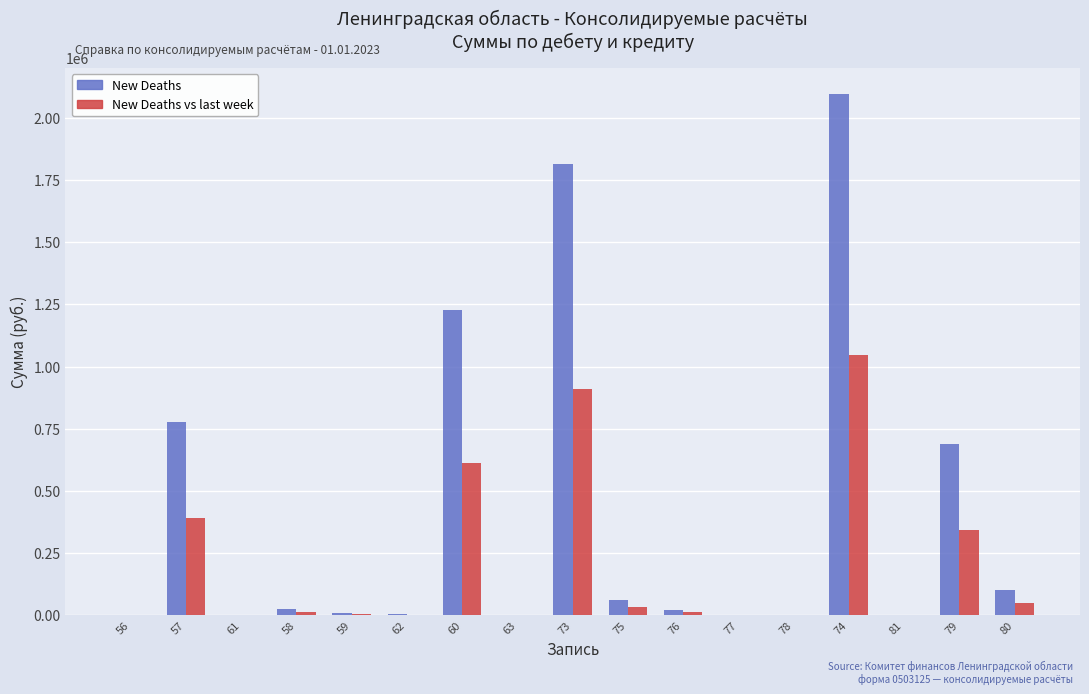

Between 60 and 75, which series saw the biggest shift?

New Deaths